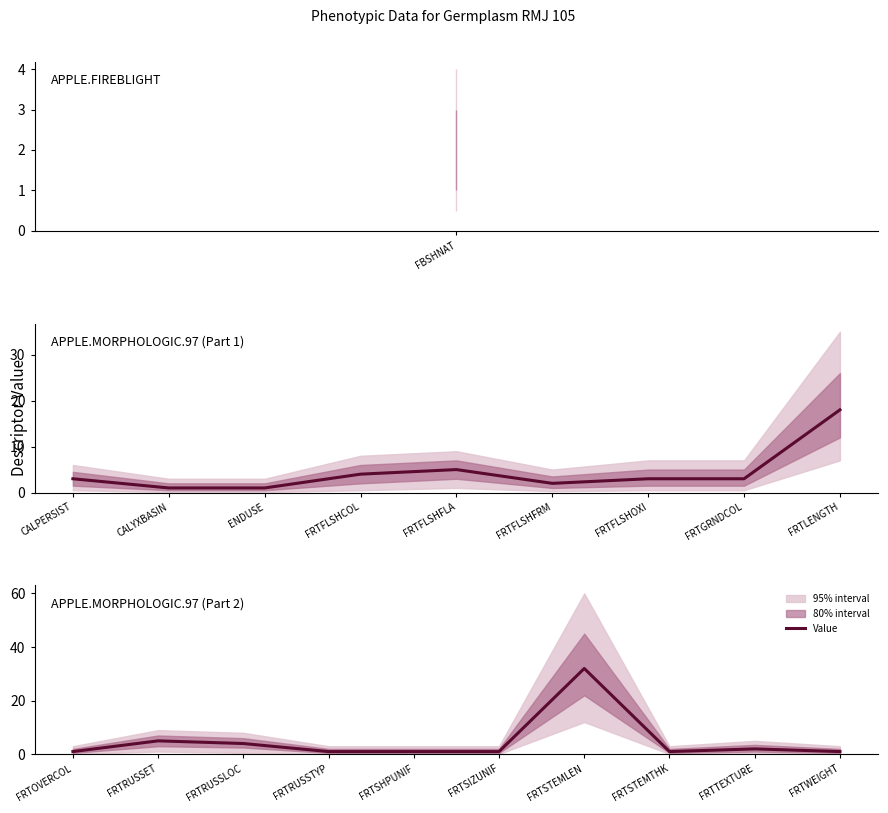

What is the difference between the second highest and second lowest values?

4